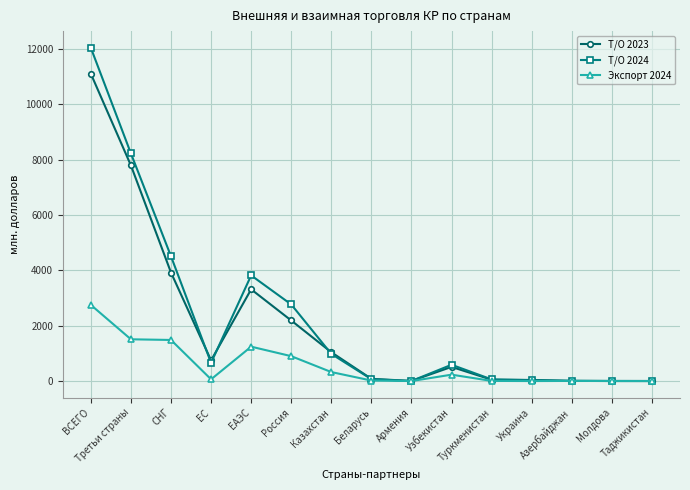

What are all the series names shown in the legend?

Т/О 2023, Т/О 2024, Экспорт 2024